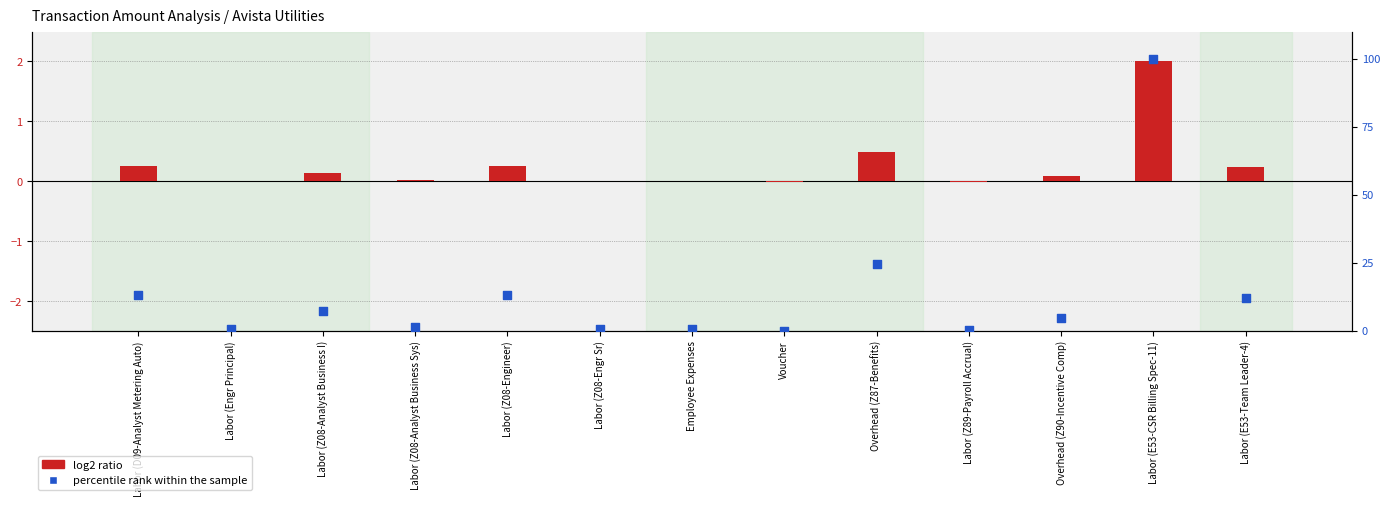

What is the total value across all series at Labor (E53-Team Leader-4)?

12.5